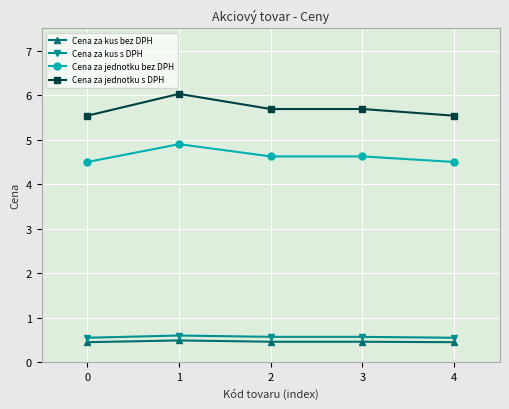

True or false: Cena za kus bez DPH and Cena za kus s DPH cross at least once.

False